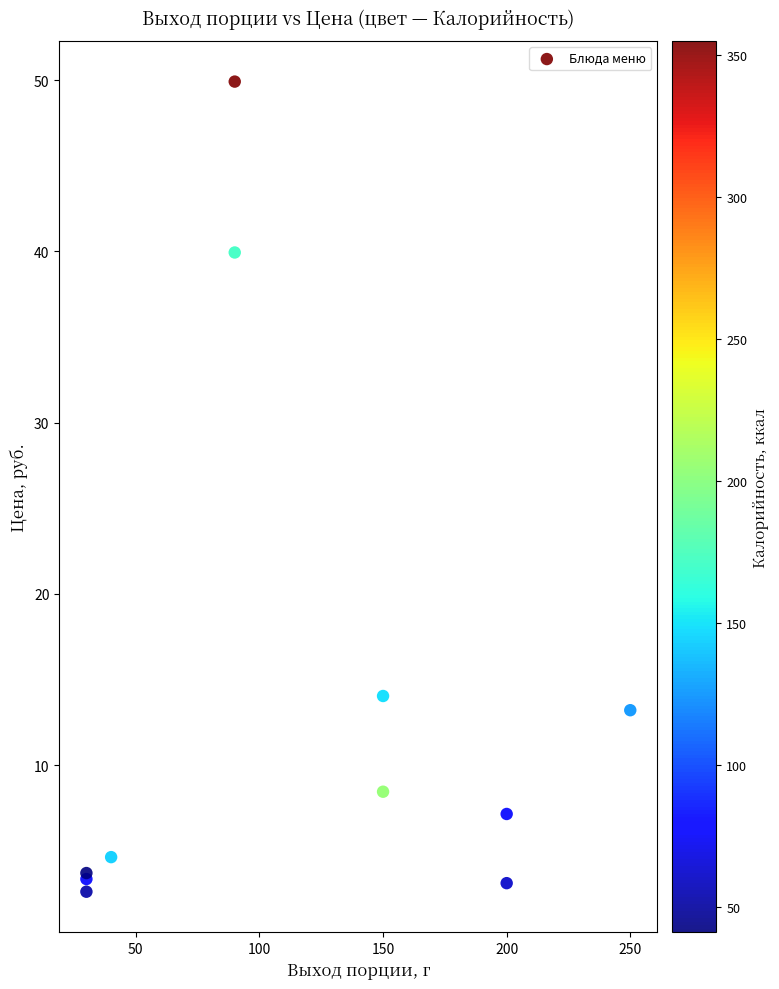

What Y value in the scatter plot is closest to 26?

14.0